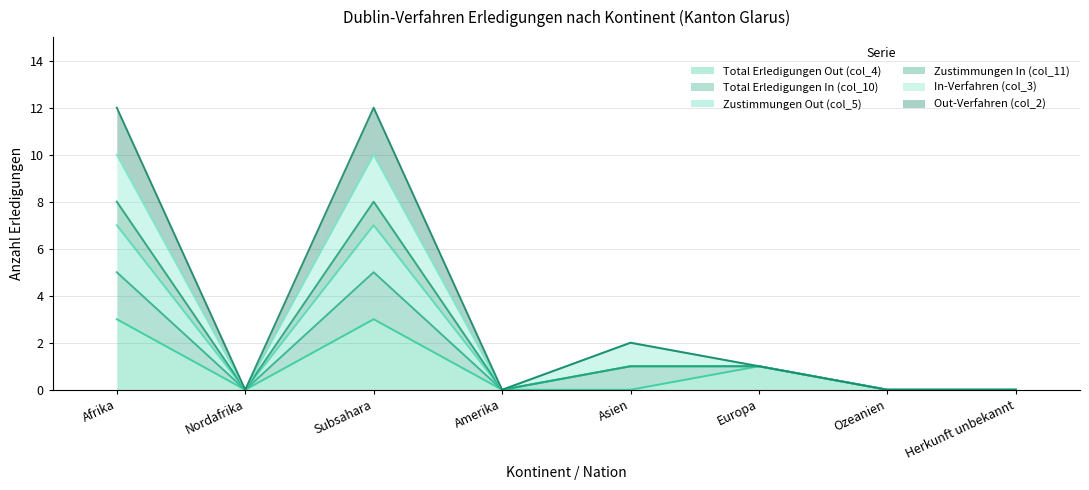

Count the Total Erledigungen Out (col_4) values in the range 0 to 3.

8